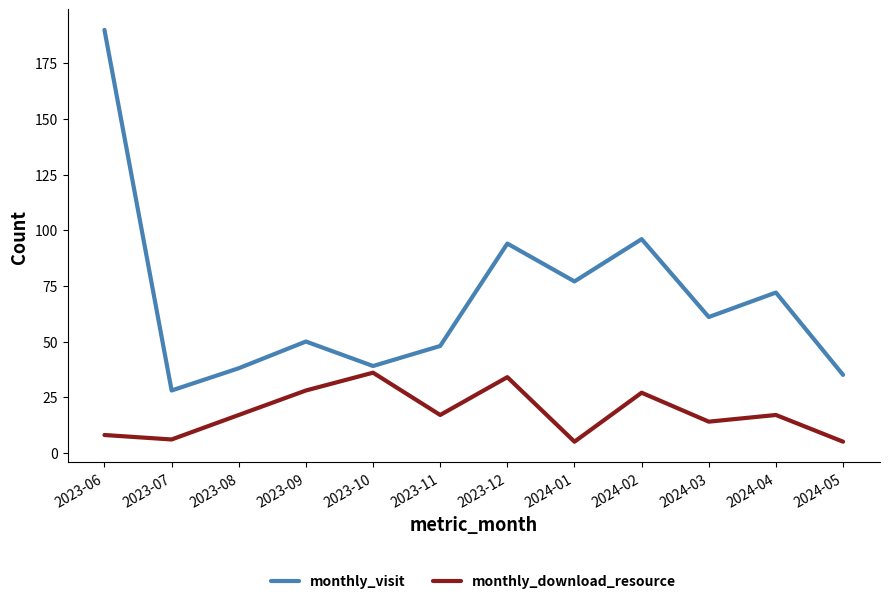

What is the average value of the monthly_download_resource series?

18